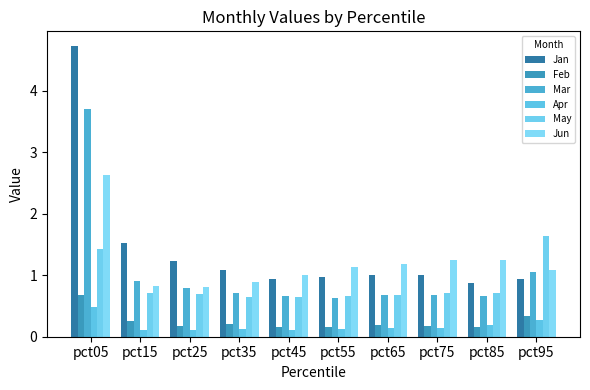

What is the maximum value shown in the chart?

4.7